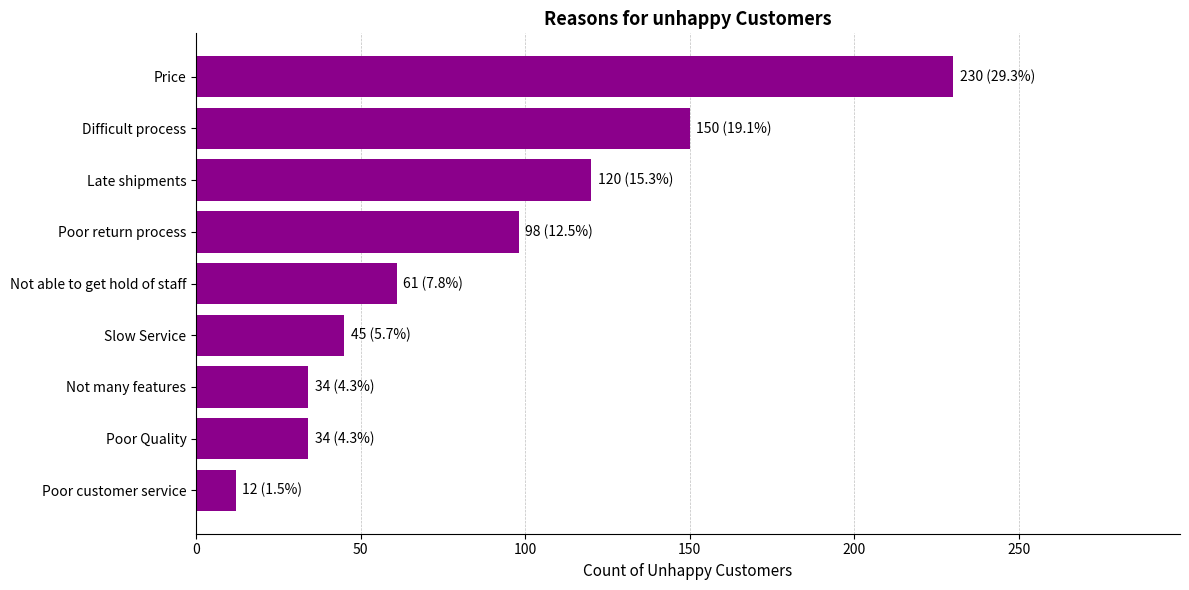

At which label is the value closest to 121?

Late shipments